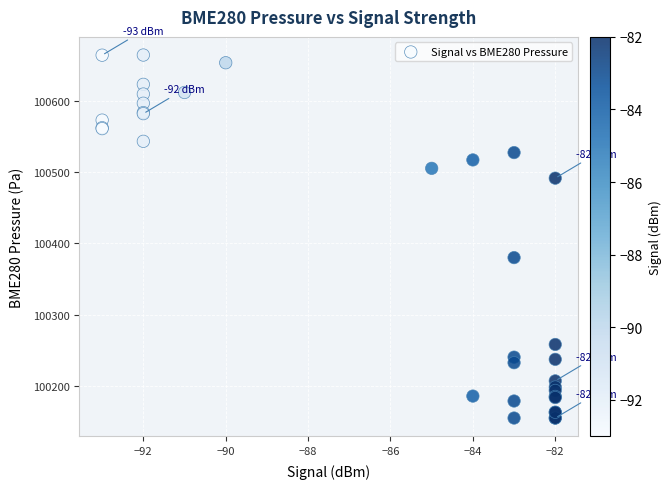

What Y value in the scatter plot is closest to 100409?

100380.1